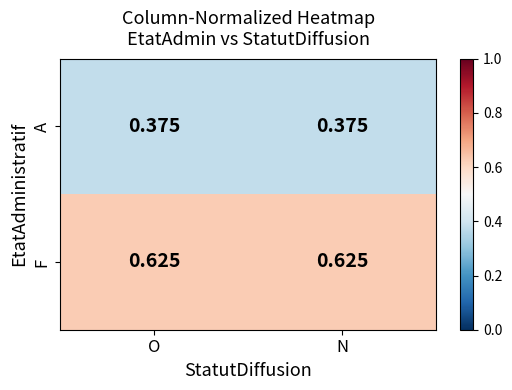

At how many categories does at least one series exceed 0?

2